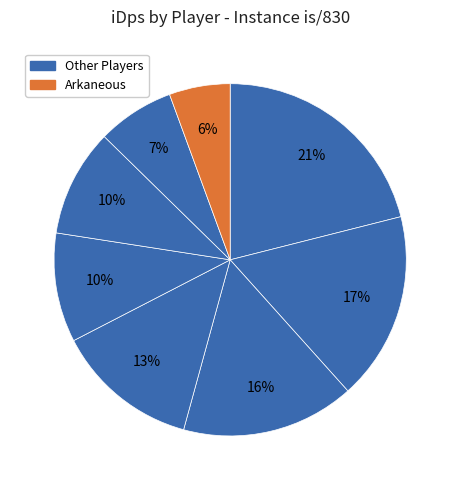

Rank the categories by value from highest to lowest.

Hamidashi, Ellydaddy, Deatherx, Fleris, Sashay, Pultron, Lorddokaus, Arkaneous